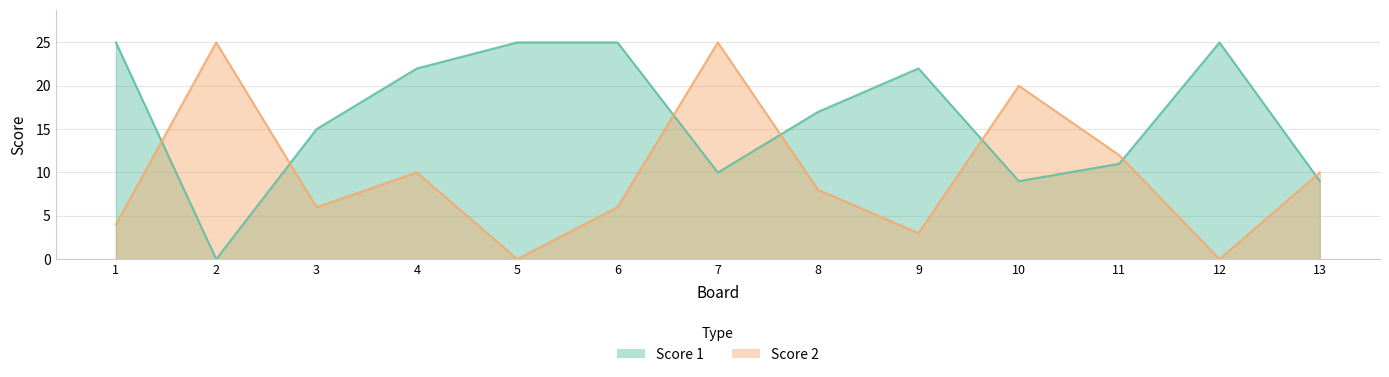

Is the value of Score 2 at 8 greater than the value of Score 1 at 10?

No